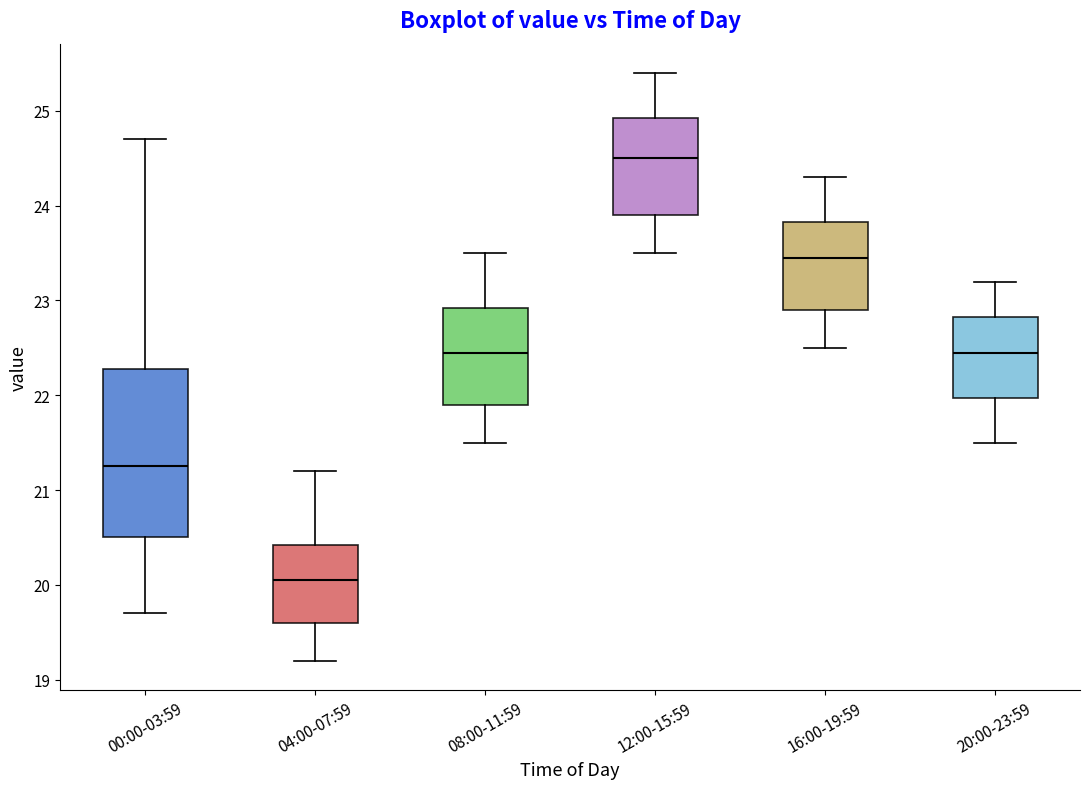

Reading left to right, transcribe this box plot: for each box, give where its median line is, the range the box spans, and where its two whiskers end, as read against the y-axis. The values are not printed on the chart, so give them approximately, as read against the axis.

00:00-03:59: median 21.3, box 20.5 to 22.3, whiskers 19.7 to 24.7
04:00-07:59: median 20.1, box 19.6 to 20.4, whiskers 19.2 to 21.2
08:00-11:59: median 22.5, box 21.9 to 22.9, whiskers 21.5 to 23.5
12:00-15:59: median 24.5, box 23.9 to 24.9, whiskers 23.5 to 25.4
16:00-19:59: median 23.5, box 22.9 to 23.8, whiskers 22.5 to 24.3
20:00-23:59: median 22.5, box 22.0 to 22.8, whiskers 21.5 to 23.2